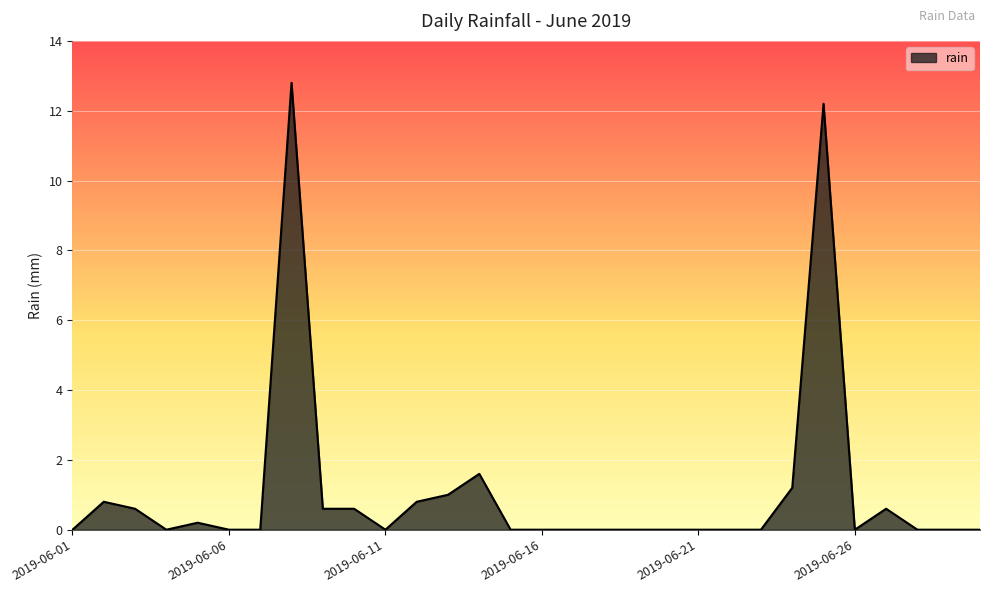

What is the greatest value displayed?

12.8